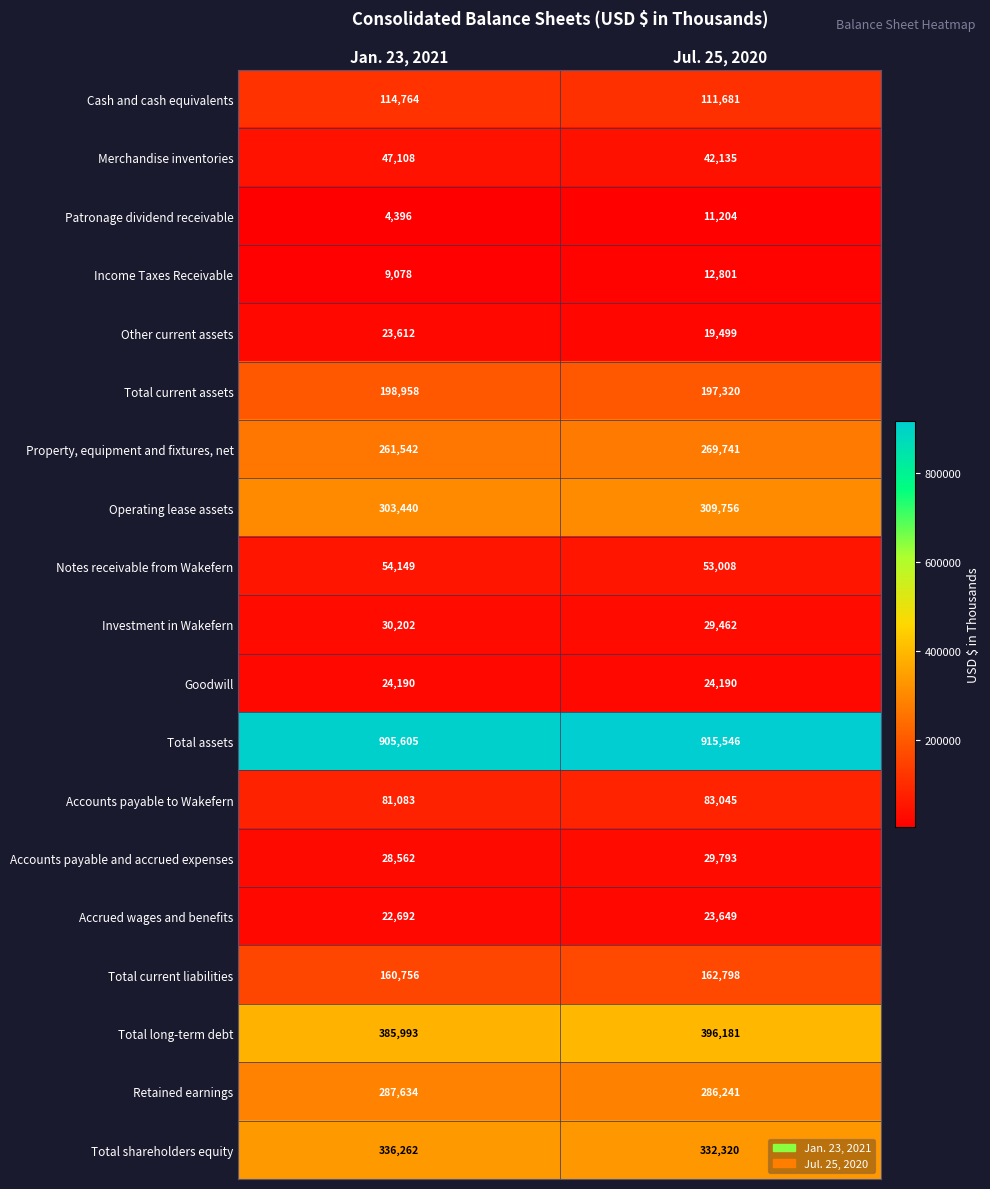

How many categories are shown in the chart?

2